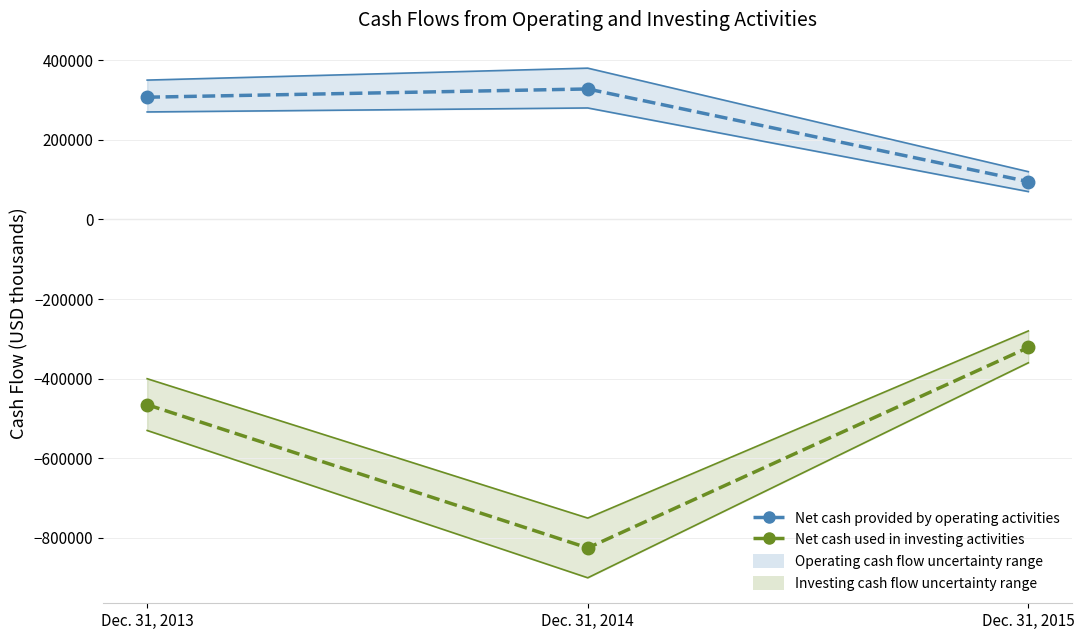

Reading left to right, what are all the values shown in this chart?

Net cash provided by operating activities: Dec. 31, 2013=307015	Dec. 31, 2014=327720	Dec. 31, 2015=95027
Net cash used in investing activities: Dec. 31, 2013=-465223	Dec. 31, 2014=-824994	Dec. 31, 2015=-321577